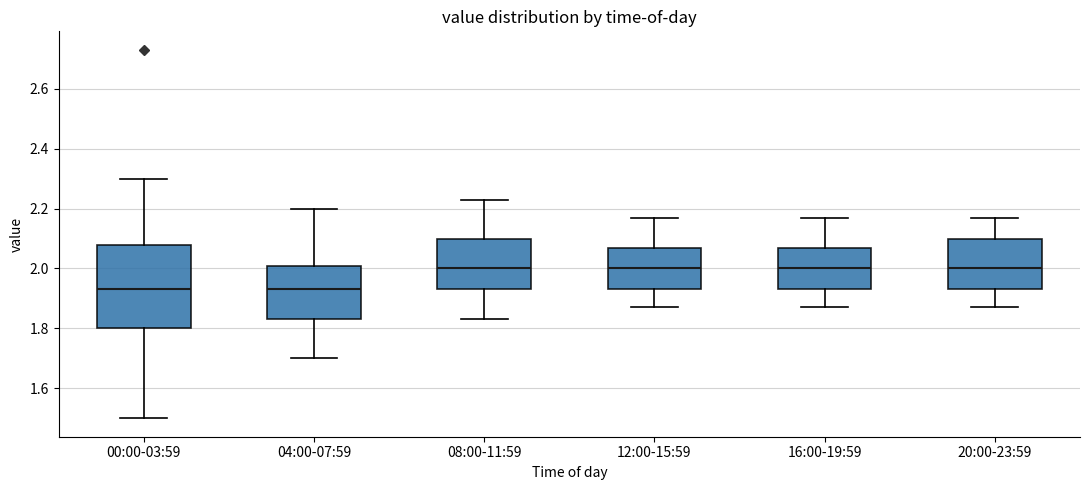

Reading left to right, read every box against the y-axis: the position of its median line, the range the box covers, and the ends of its whiskers. The values are not printed on the chart, so give them approximately, as read against the axis.

00:00-03:59: median 1.94, box 1.80 to 2.08, whiskers 1.50 to 2.30
04:00-07:59: median 1.94, box 1.84 to 2.00, whiskers 1.70 to 2.20
08:00-11:59: median 2.00, box 1.94 to 2.10, whiskers 1.84 to 2.24
12:00-15:59: median 2.00, box 1.94 to 2.08, whiskers 1.88 to 2.18
16:00-19:59: median 2.00, box 1.94 to 2.08, whiskers 1.88 to 2.18
20:00-23:59: median 2.00, box 1.94 to 2.10, whiskers 1.88 to 2.18